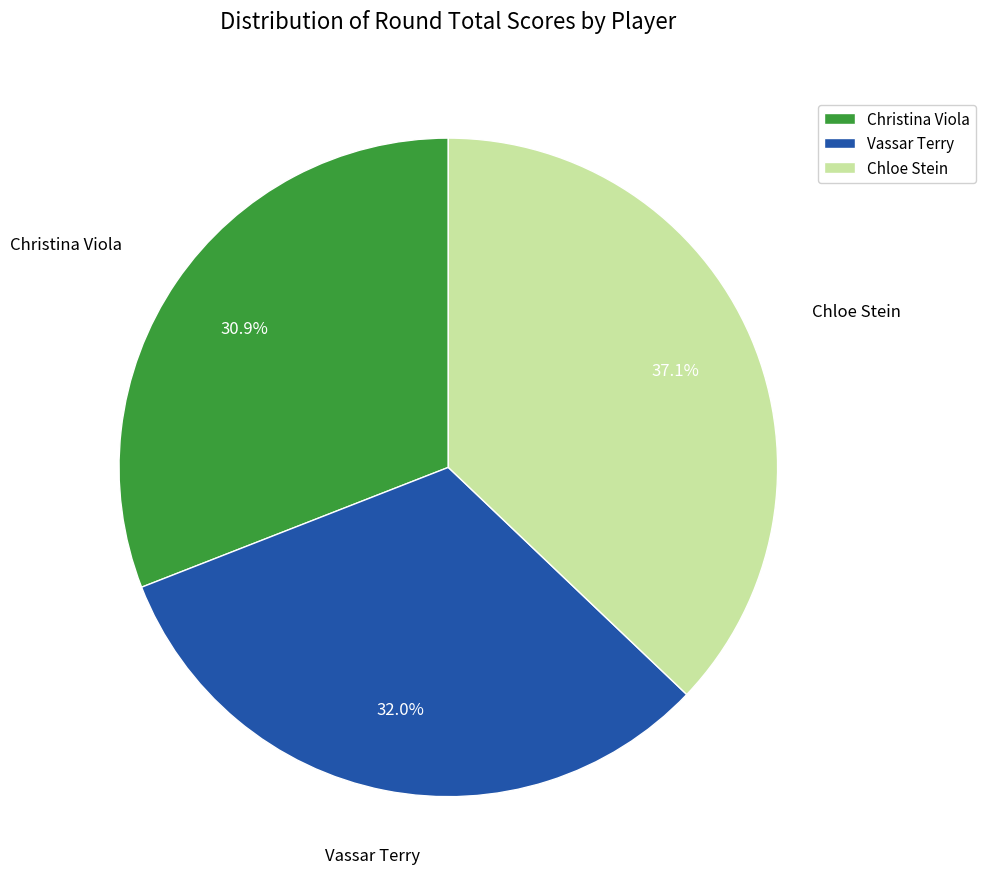

Between Vassar Terry and Christina Viola, which is larger?

Vassar Terry